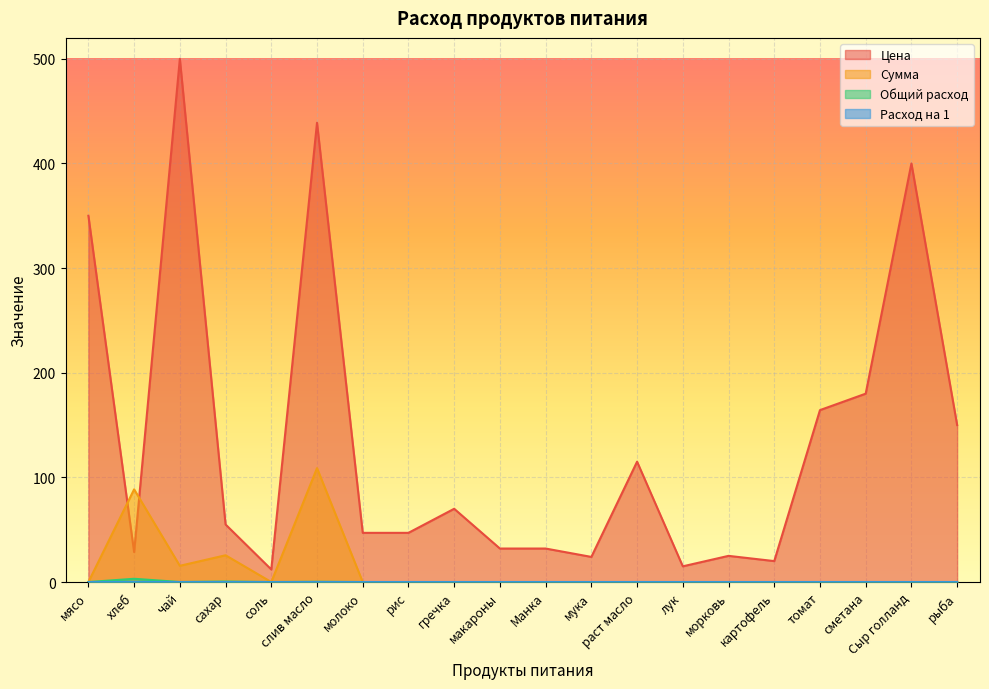

How many lines are shown in the chart?

4